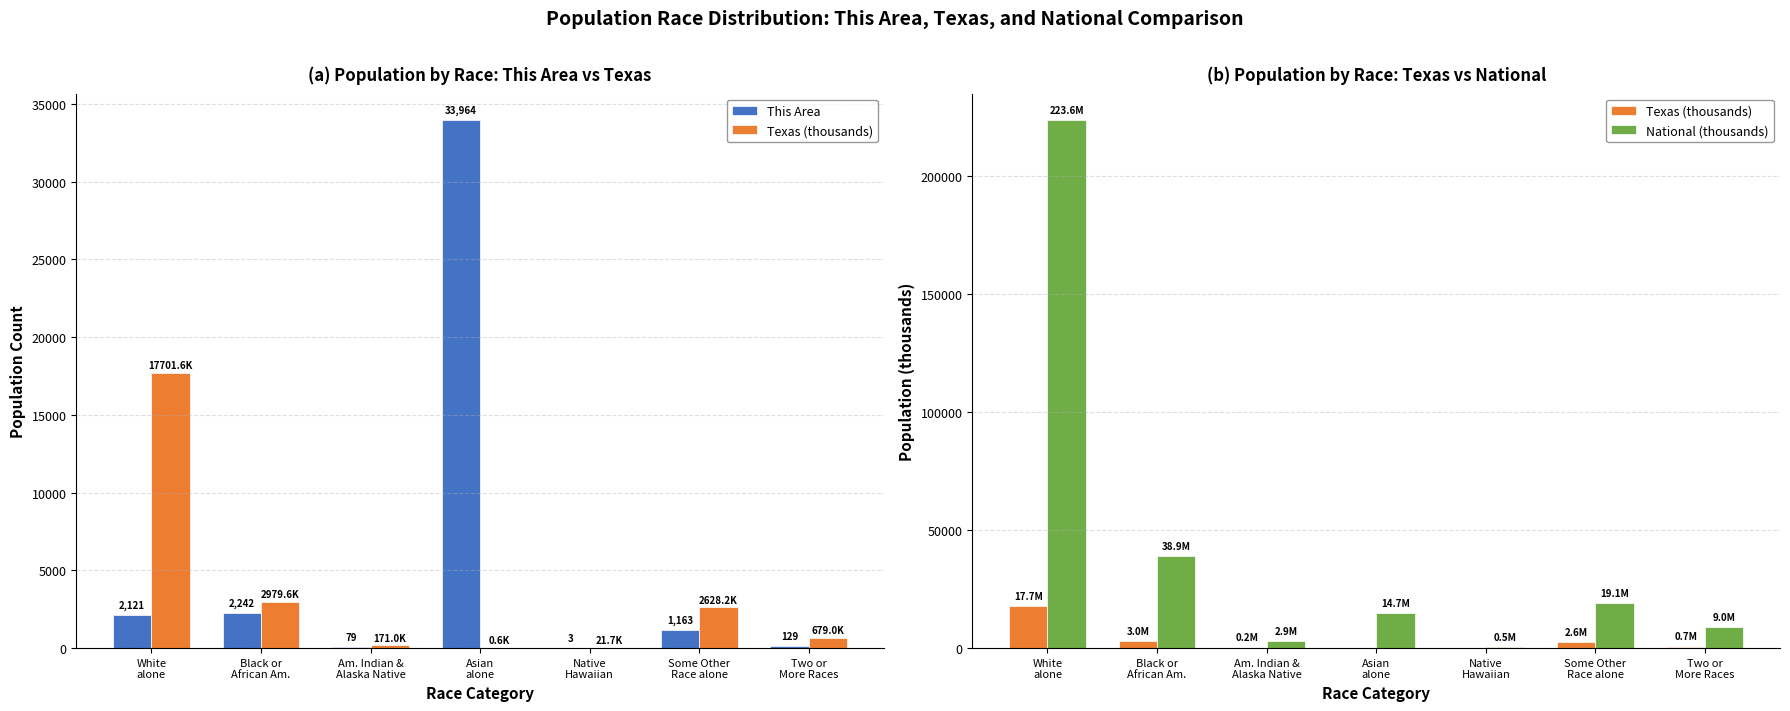

How many categories are shown in the chart?

7